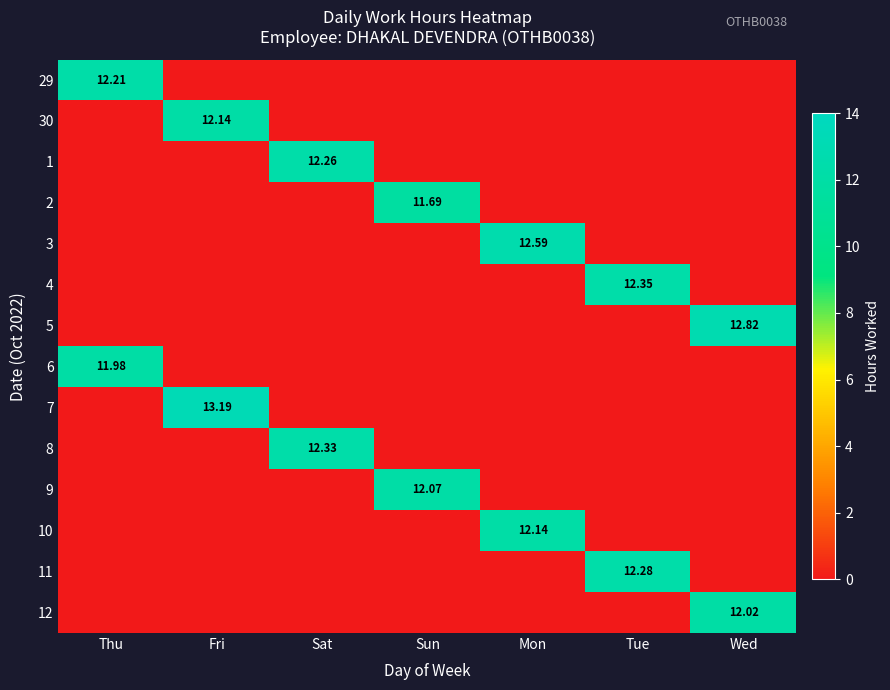

What is the difference between the maximum and minimum values in the 12 series?

12.0